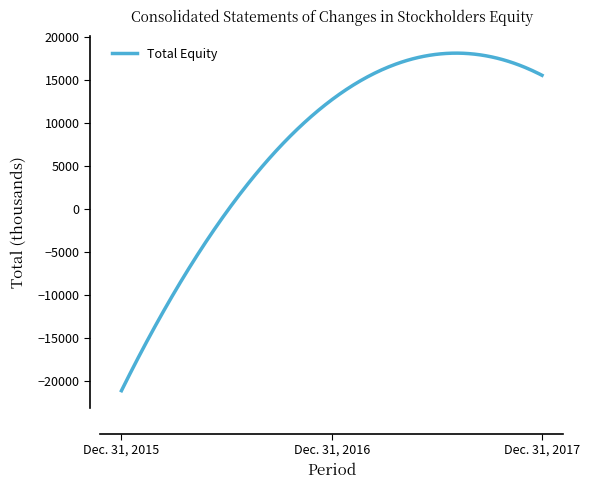

What is the maximum value shown in the chart?

18122.3